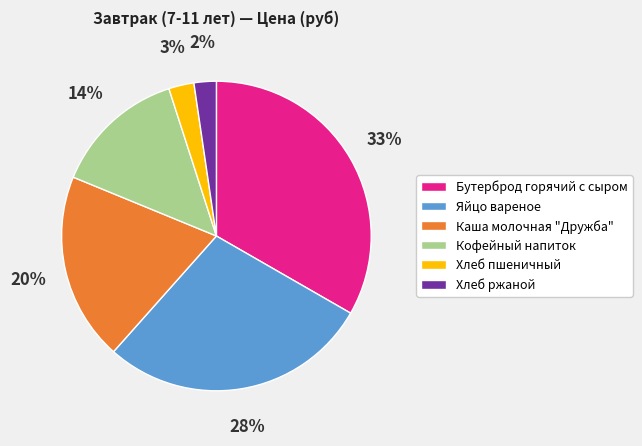

Does Каша молочная "Дружба" represent more than half of the total?

No